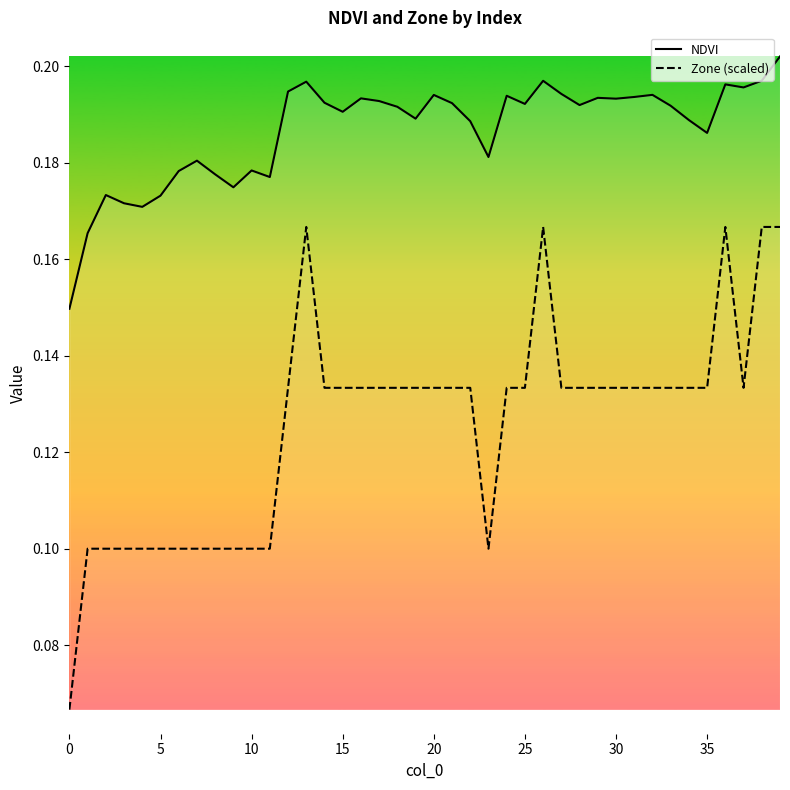

What is the approximate value of NDVI at 15?

0.2